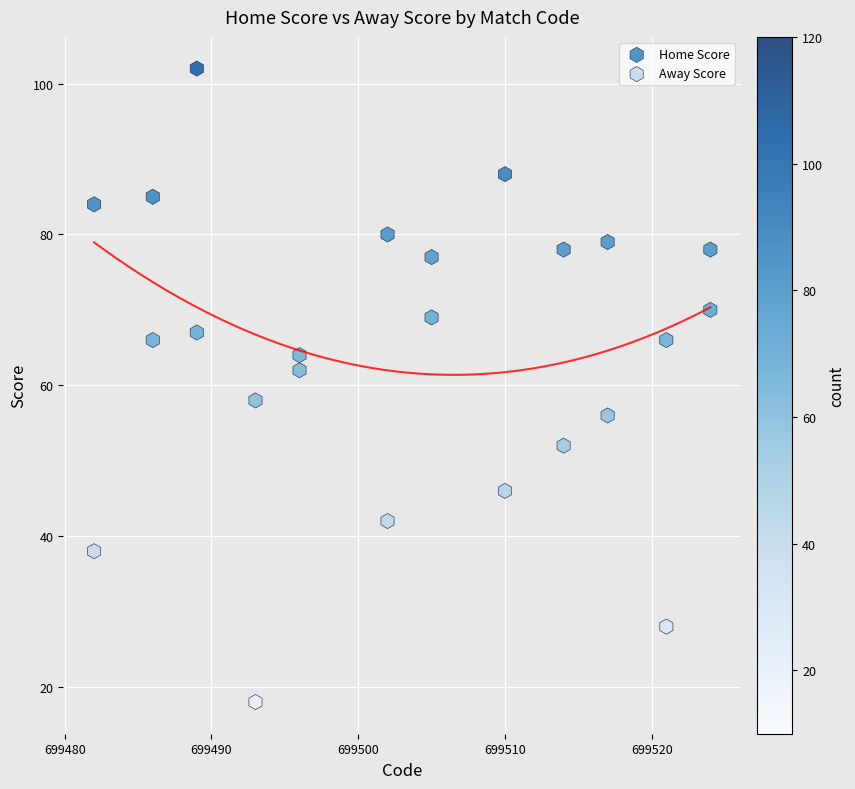

Across all data points, what is the range of Y values (max minus min)?

84